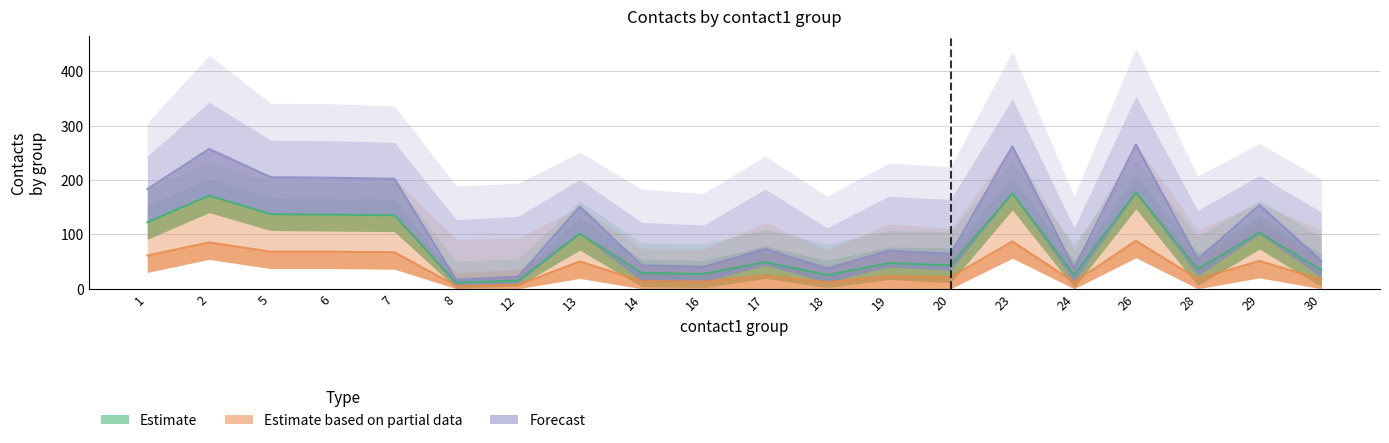

Which series has the largest total across all categories?

Forecast